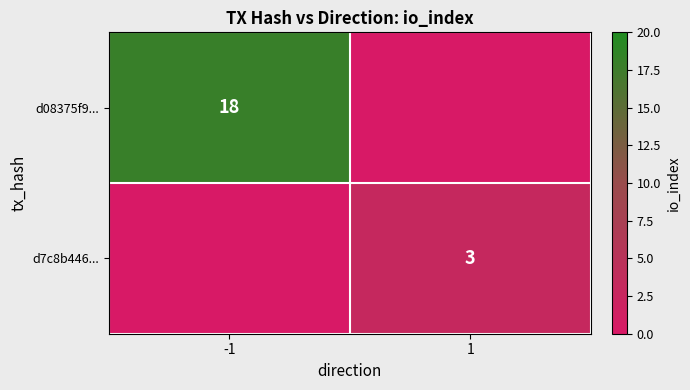

At how many categories does at least one series exceed 14?

1